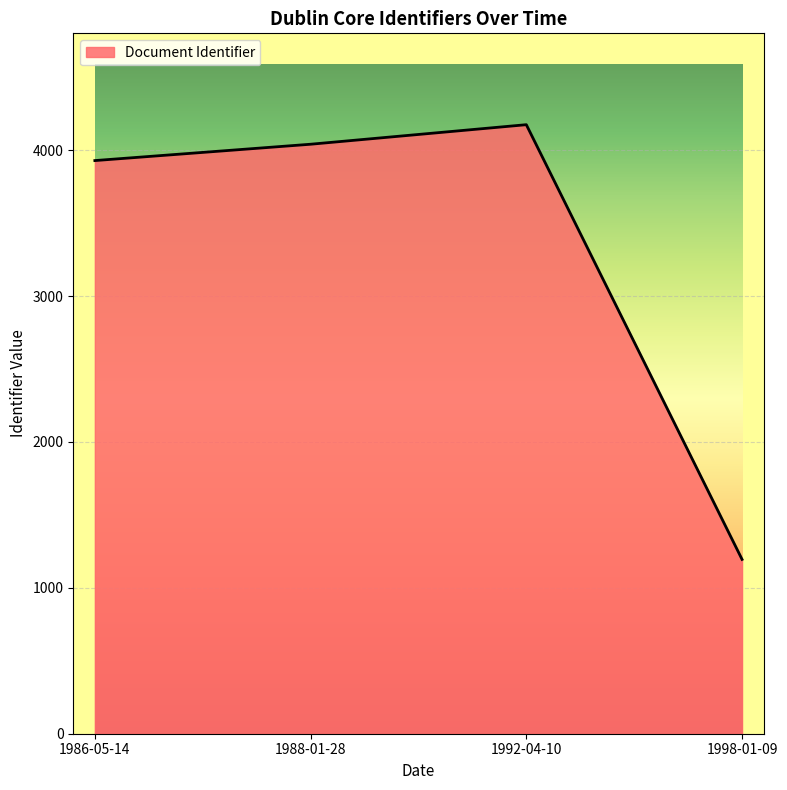

Between 1988-01-28 and 1998-01-09, which is larger?

1988-01-28